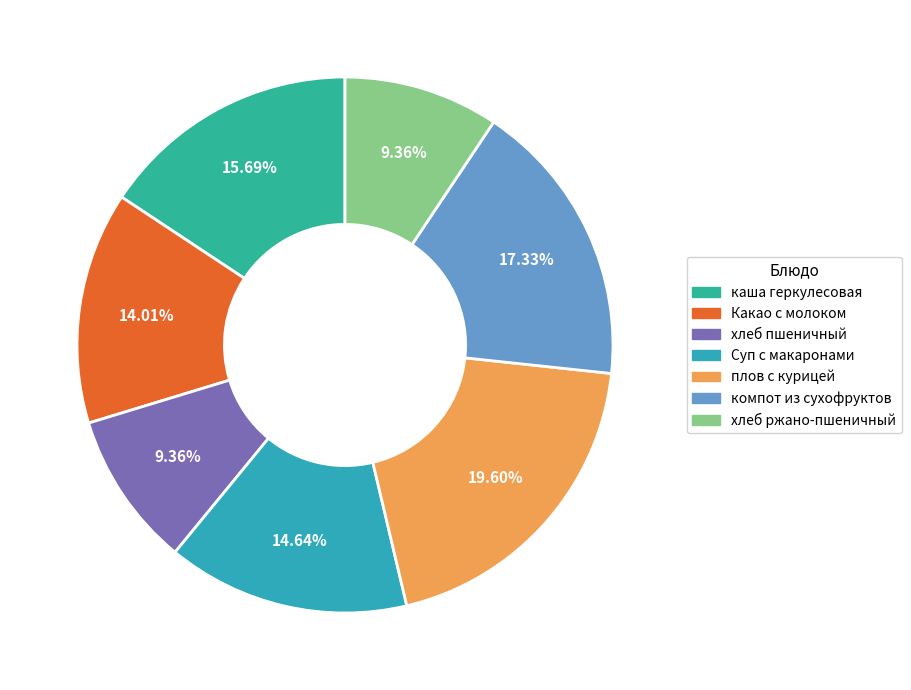

Rank the categories by value from lowest to highest.

хлеб пшеничный, хлеб ржано- пшеничный, Какао с молоком сгущ., Суп с макарон.изделиями, каша геркулесовая жидкая на сух.молоке, компот из смеси сухофруктов, плов с курицей